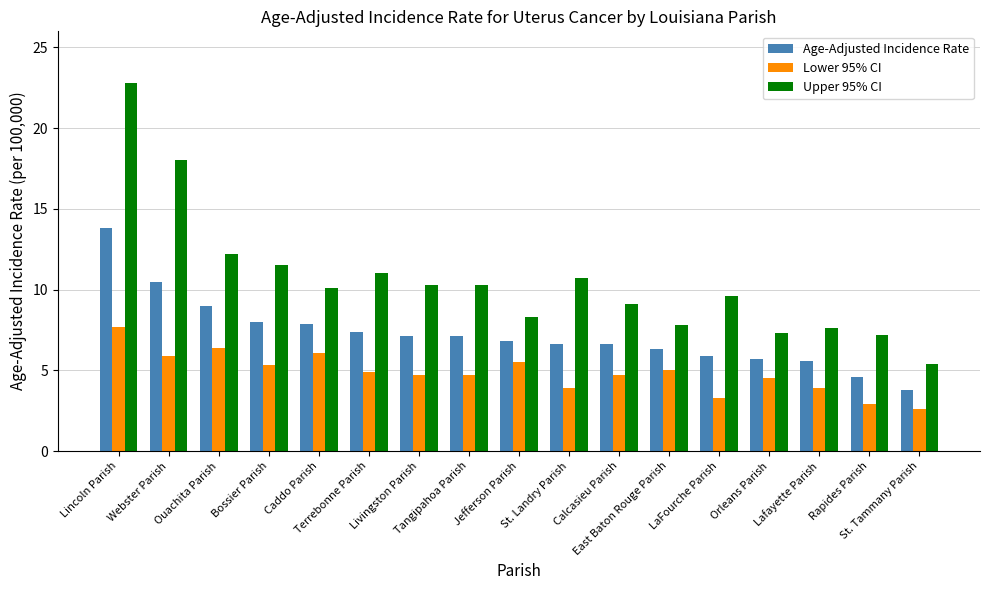

What is the minimum value shown in the chart?

2.6